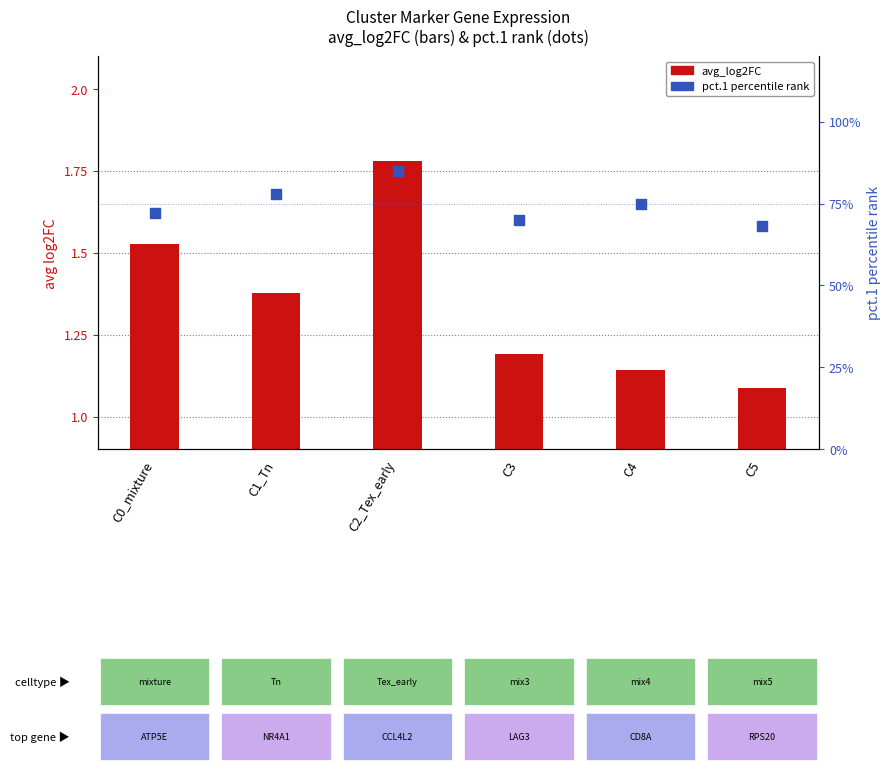

Which series contains the lowest Y value?

pct.1 rank